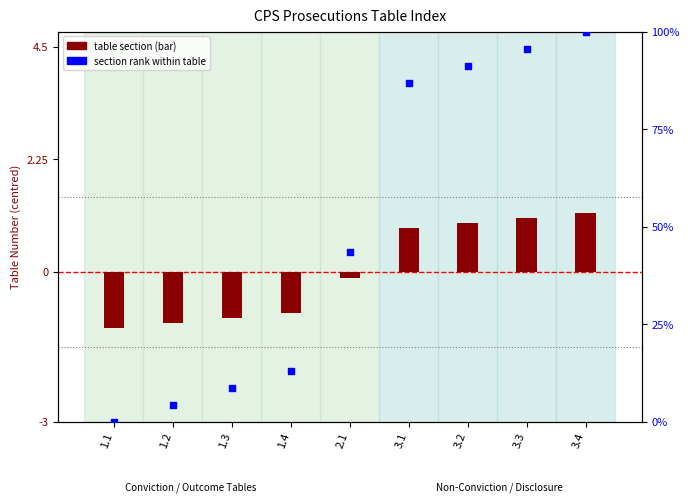

What are all the series names shown in the legend?

table section, section rank within table